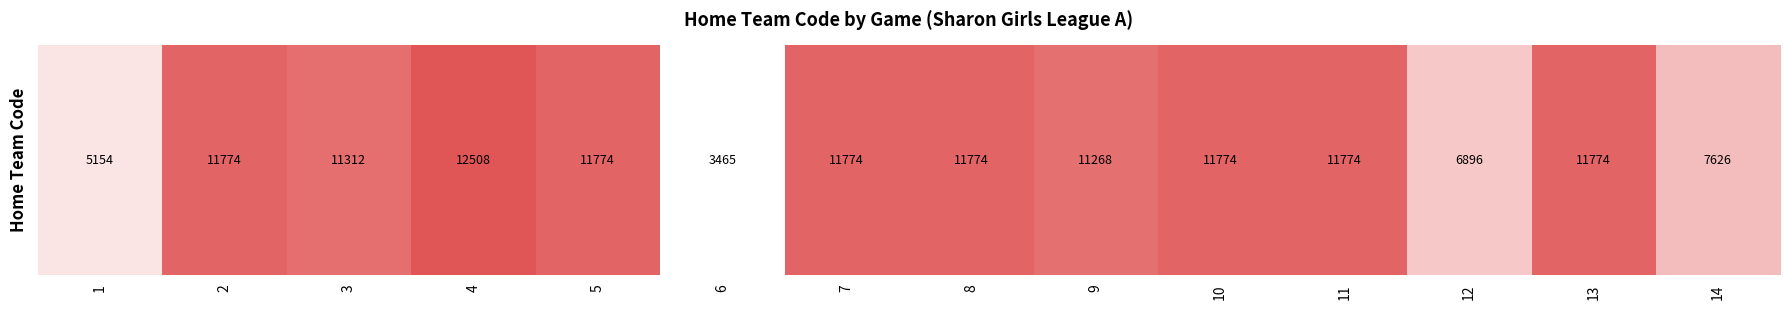

Reading right to left, list all the values displayed in this chart.

7626	11774	6896	11774	11774	11268	11774	11774	3465	11774	12508	11312	11774	5154